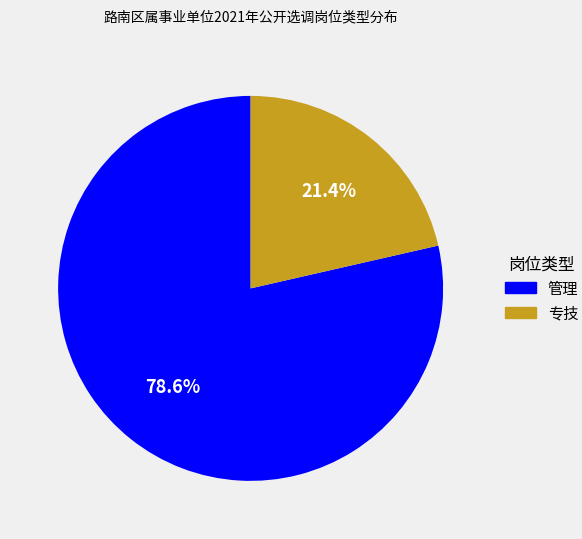

To the nearest percent, what is the combined percentage of 管理 and 专技?

100%